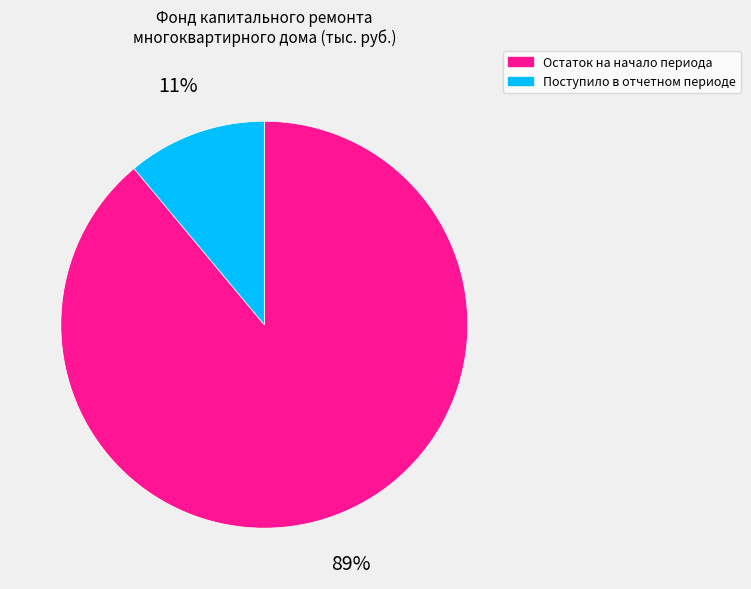

Count the number of slices in the pie.

2